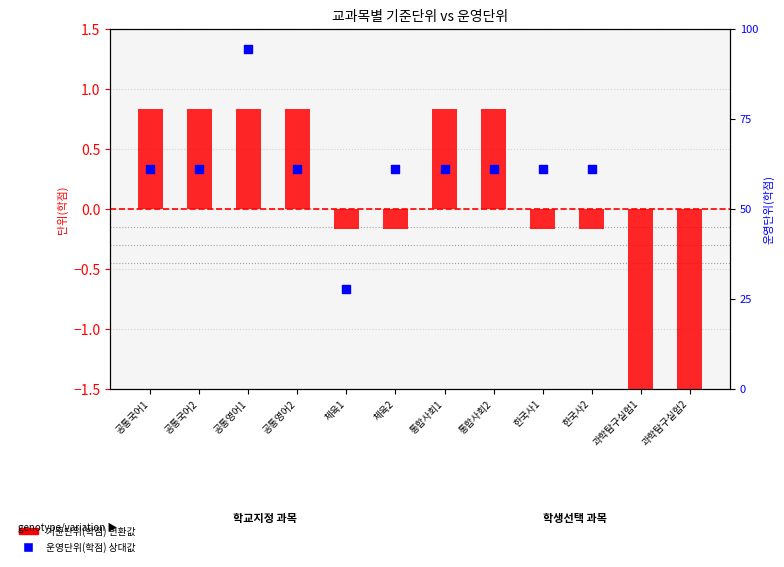

Is the value of 운영단위(학점) percentile at 공통국어1 greater than the value of 기준단위(학점) transformed at 공통국어1?

No